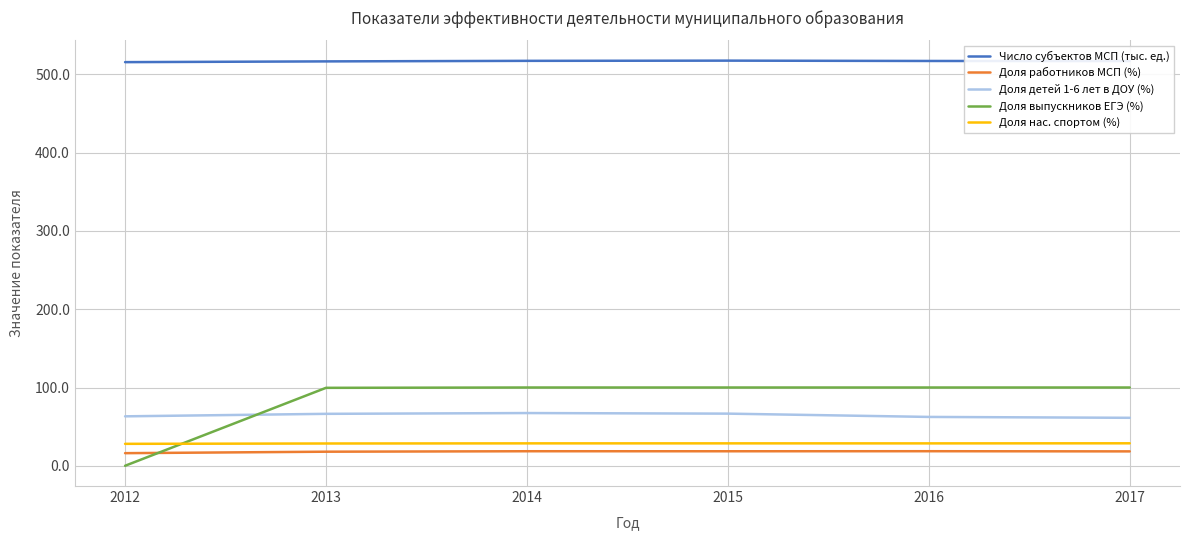

True or false: Доля детей 1-6 лет в ДОУ (%) and Доля нас. спортом (%) intersect in this chart.

False